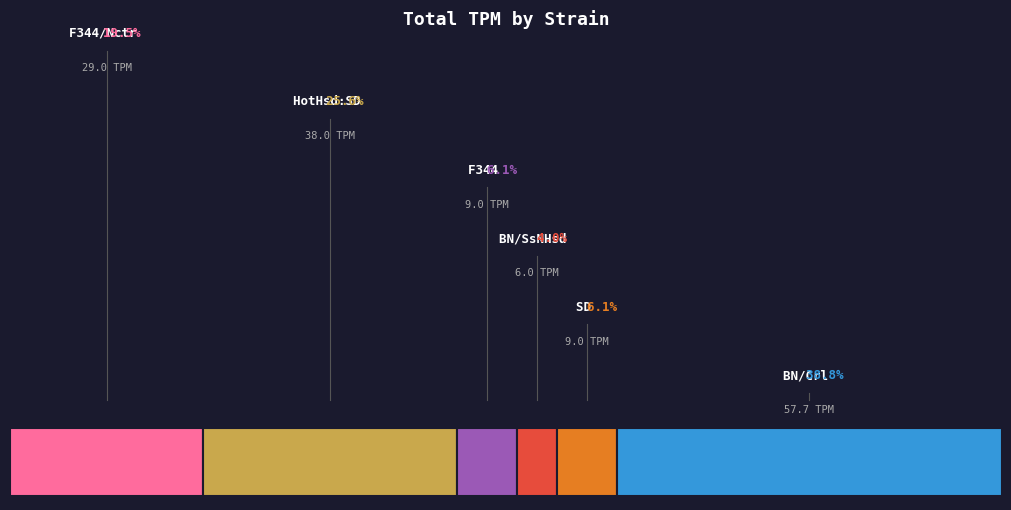

To the nearest percent, what portion does F344 represent?

6%